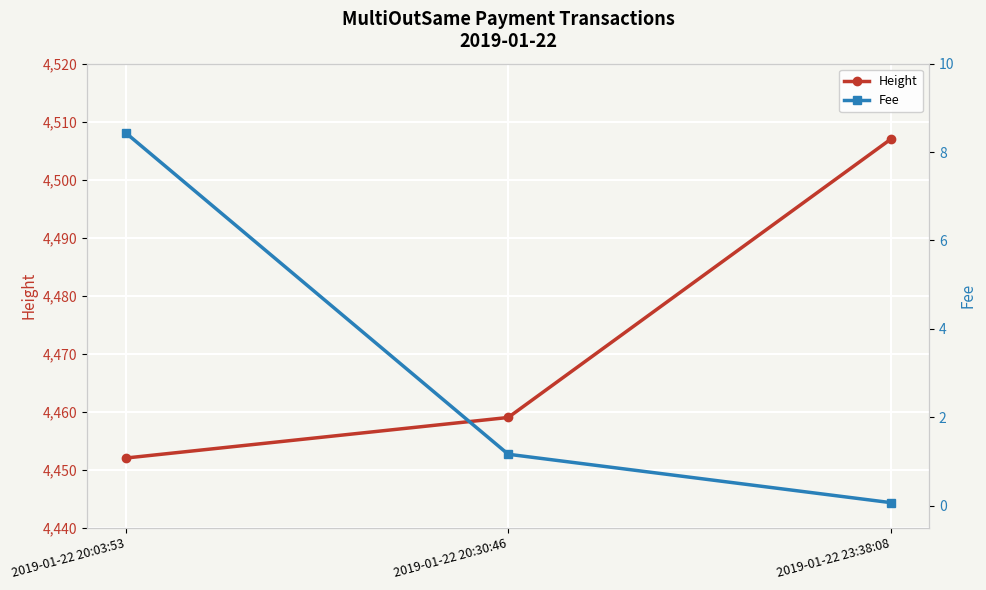

How many data points does each series have?

3